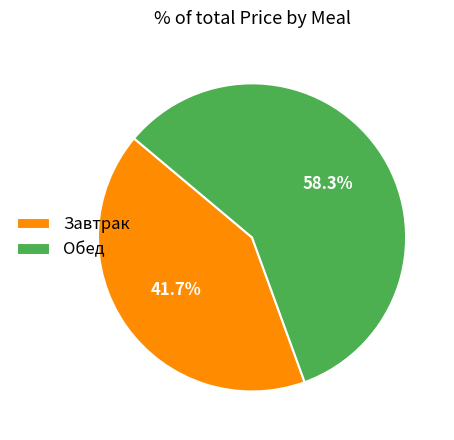

Which slice is the largest?

Обед